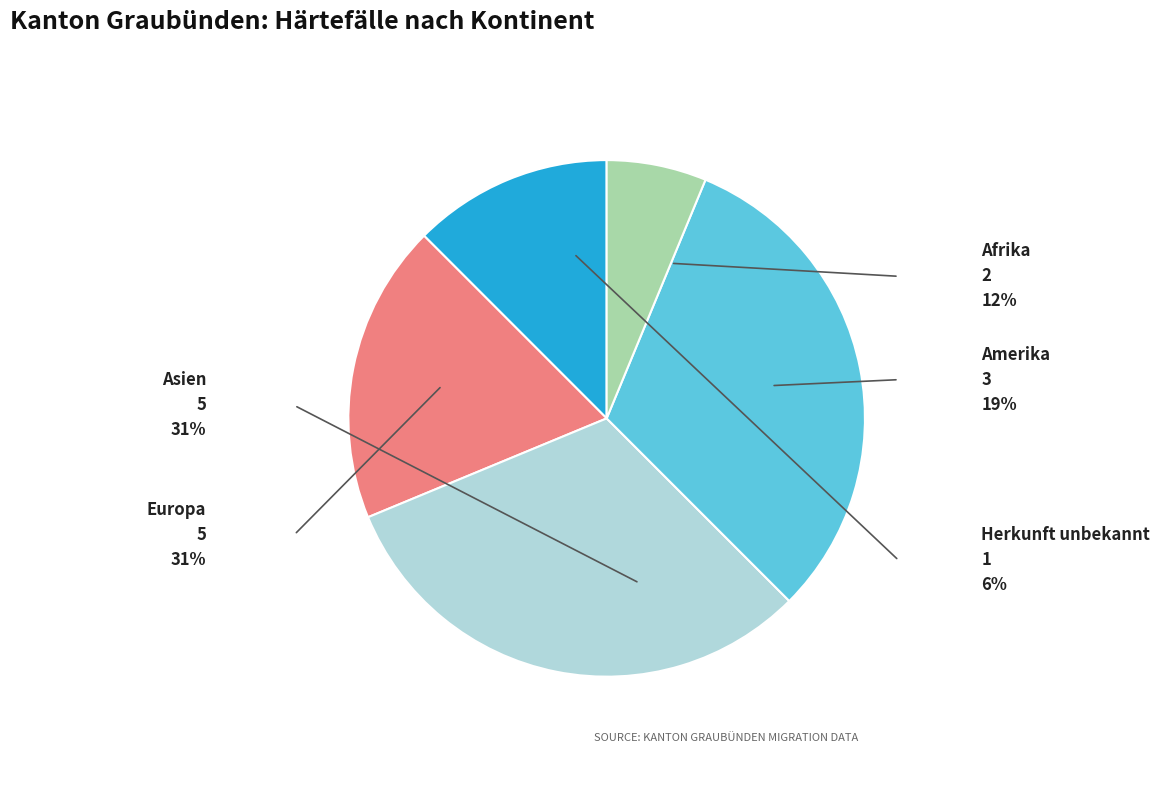

Combined, do Amerika and Afrika account for over 50%?

No